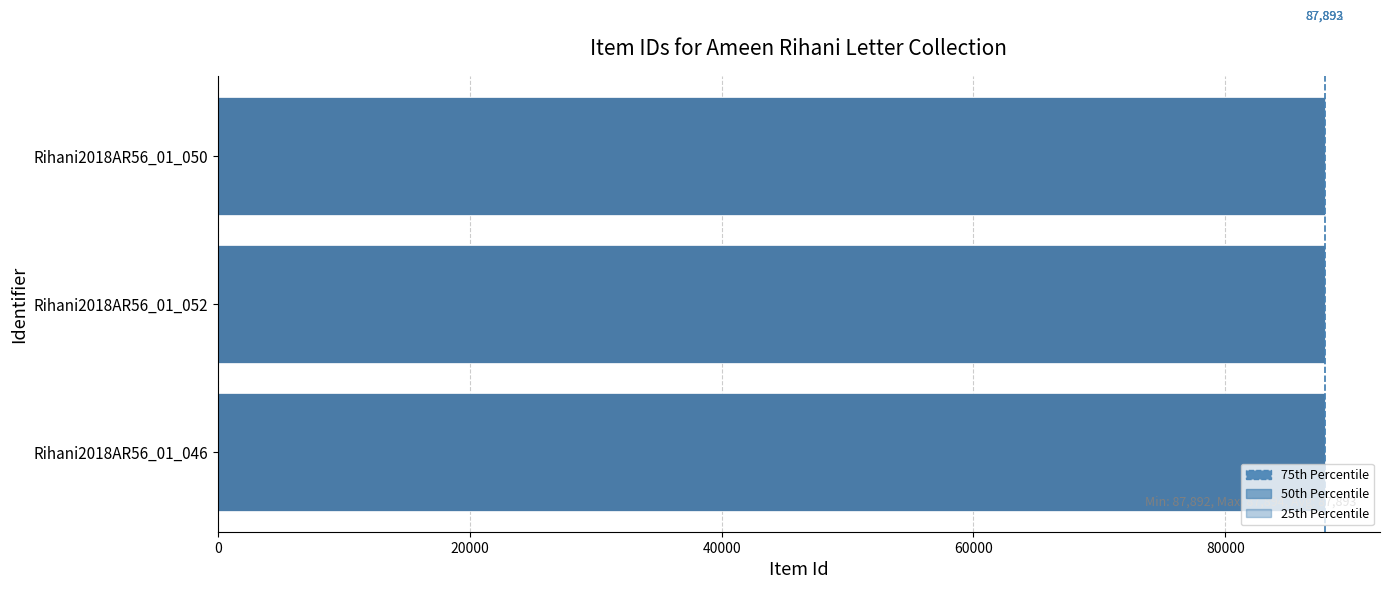

What is the maximum value shown in the chart?

87894